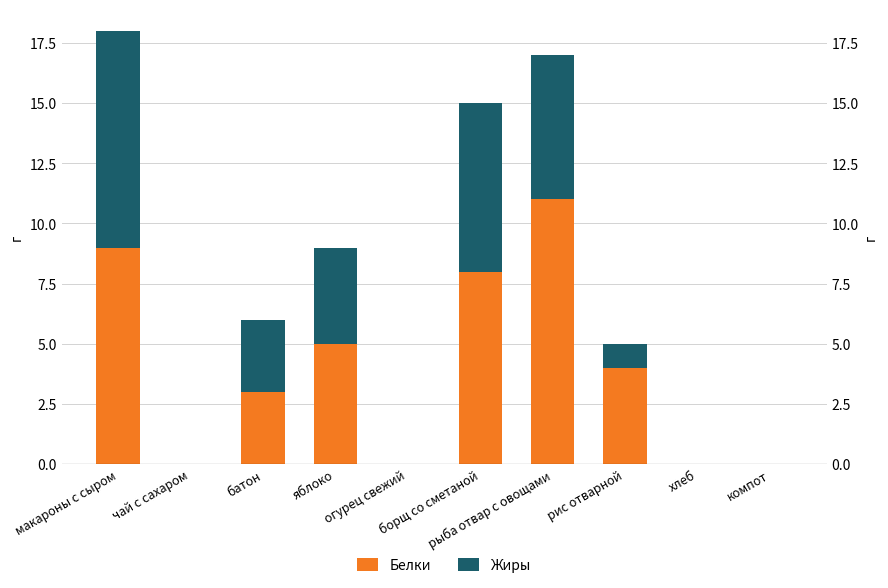

At which label does Жиры first exceed 3?

макароны с сыром